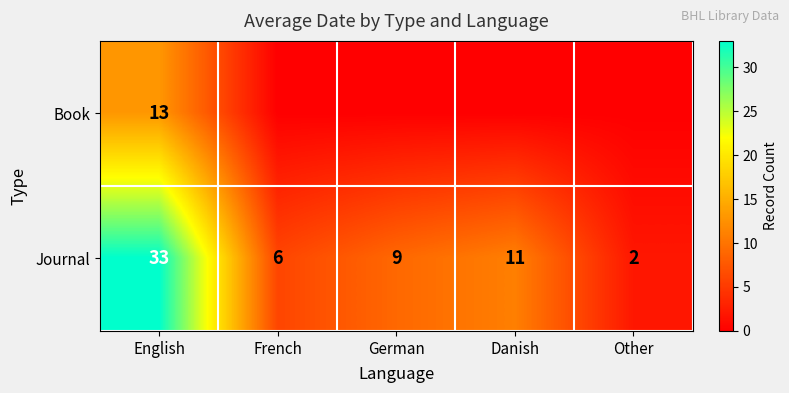

At which category is the sum across all series the highest?

English